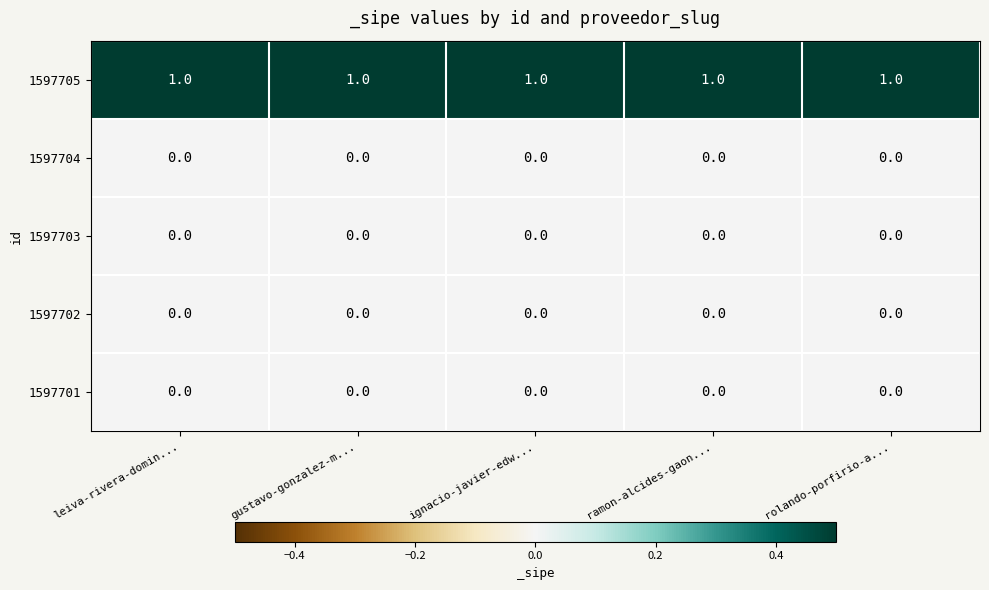

How many data points does each series have?

5